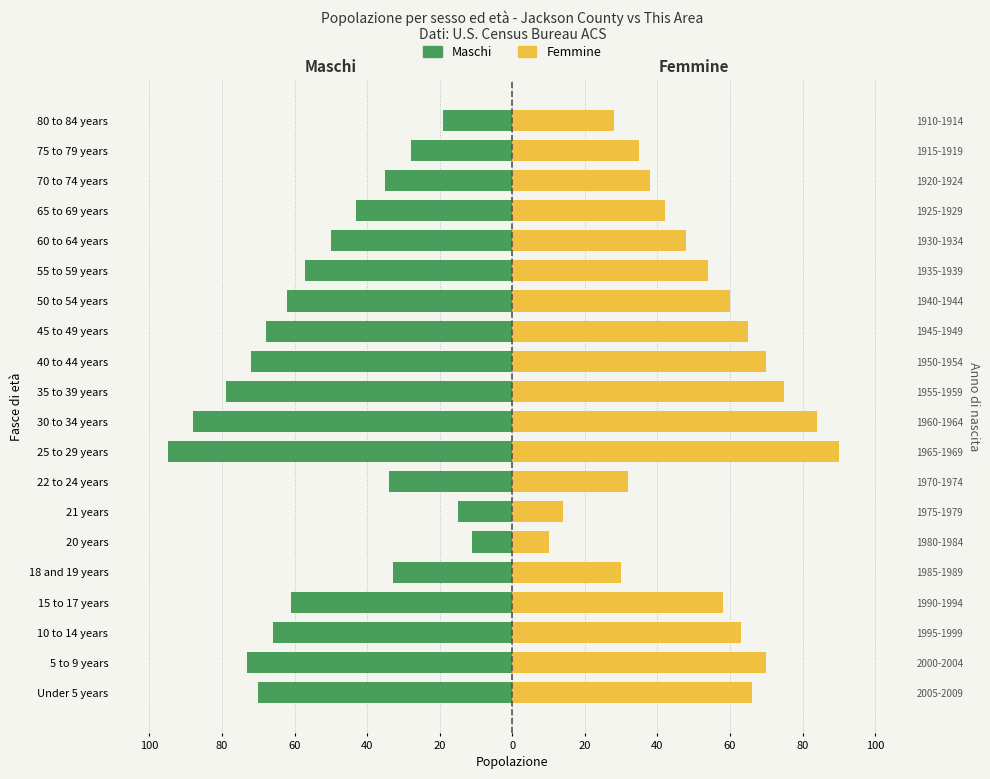

Are the bars grouped side by side (vs. stacked)?

Yes